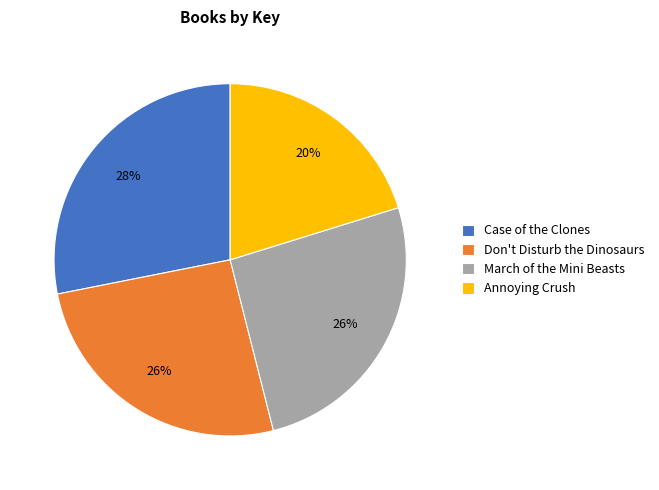

Count the number of slices in the pie.

4